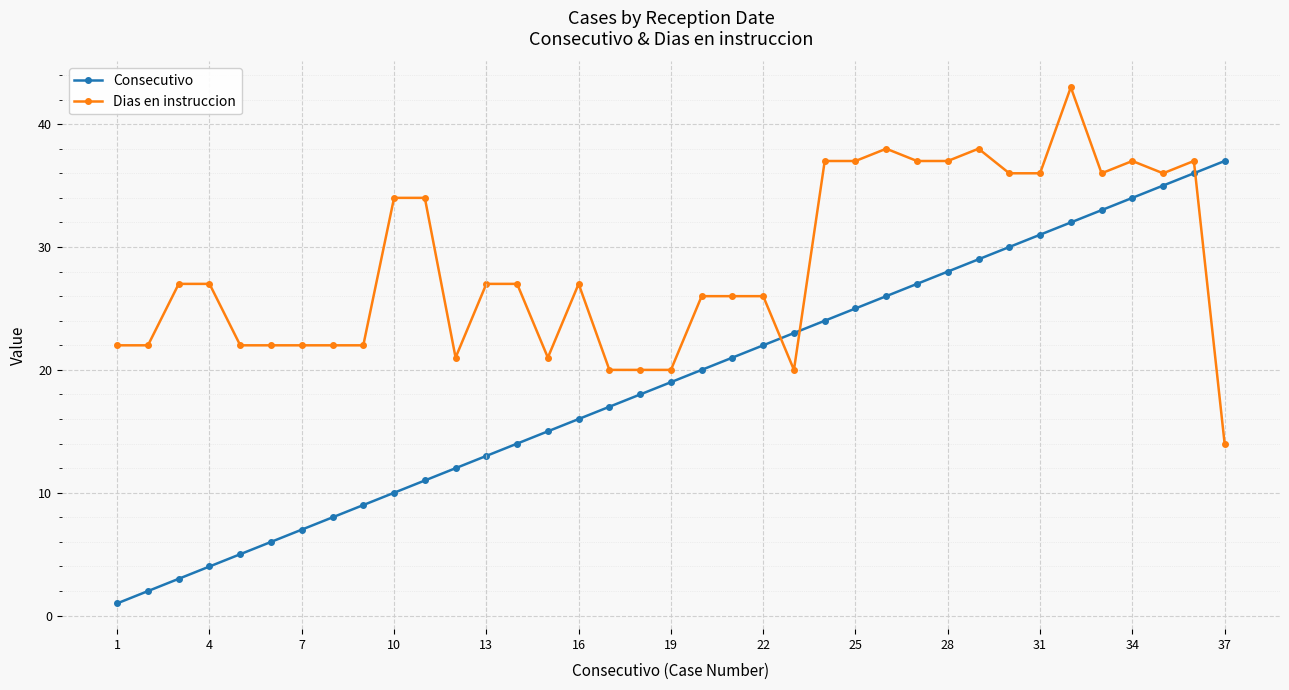

Rank the series by their maximum value, from highest to lowest.

Dias en instruccion, Consecutivo